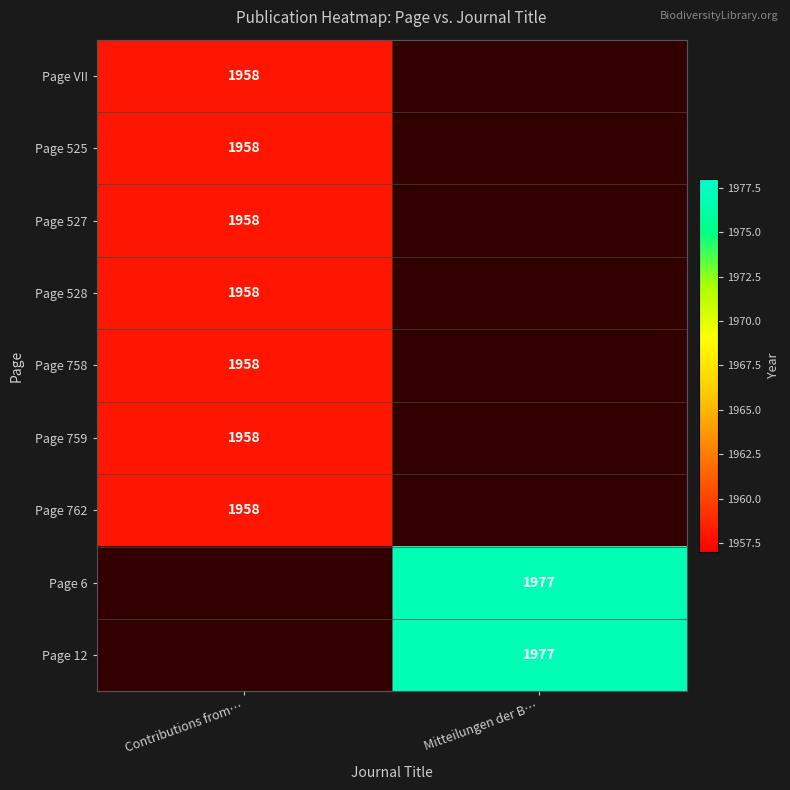

Is it true that Page 758 equals 561 at Contributions from…?

False